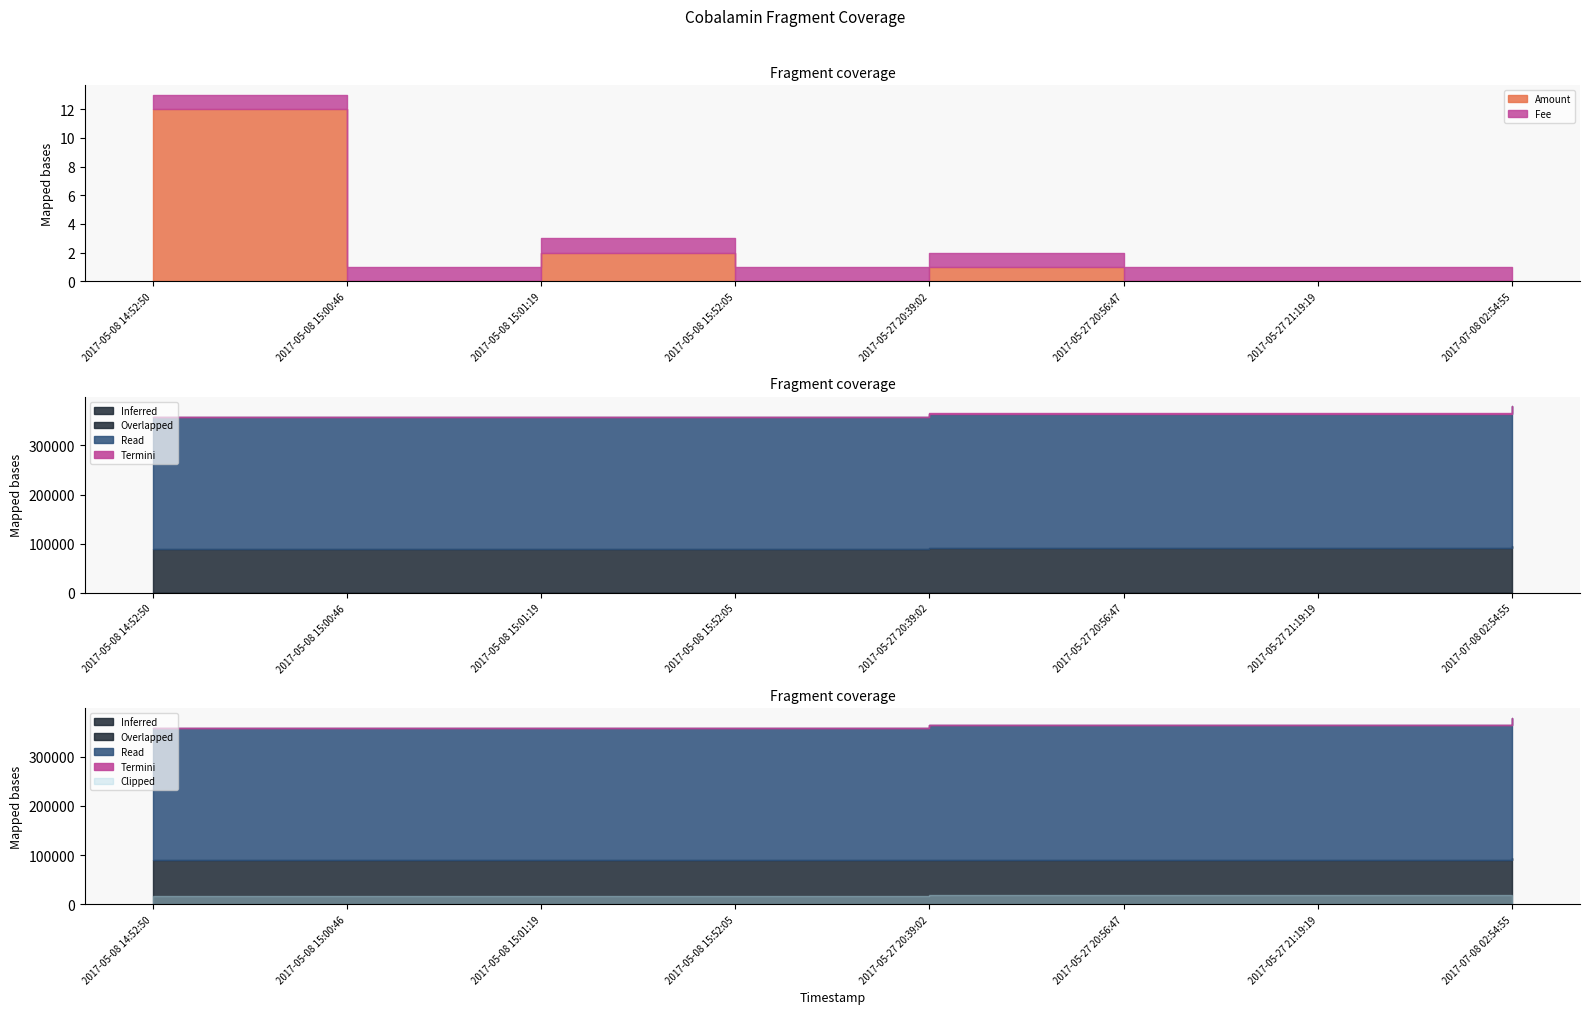

Is it true that Fee equals 2 at 2017-05-27 20:56:47?

False